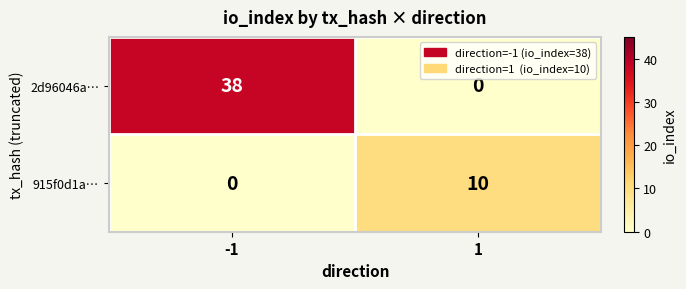

What is the total value across all series at 1?

10